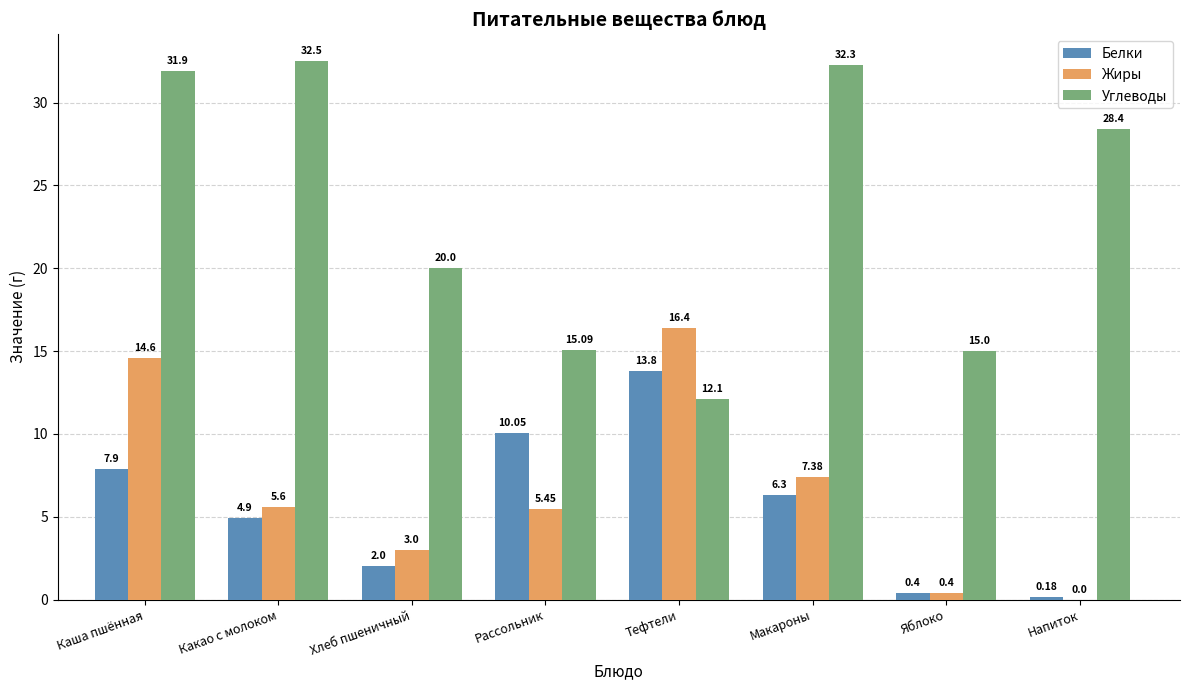

Which series has the largest total across all categories?

Углеводы